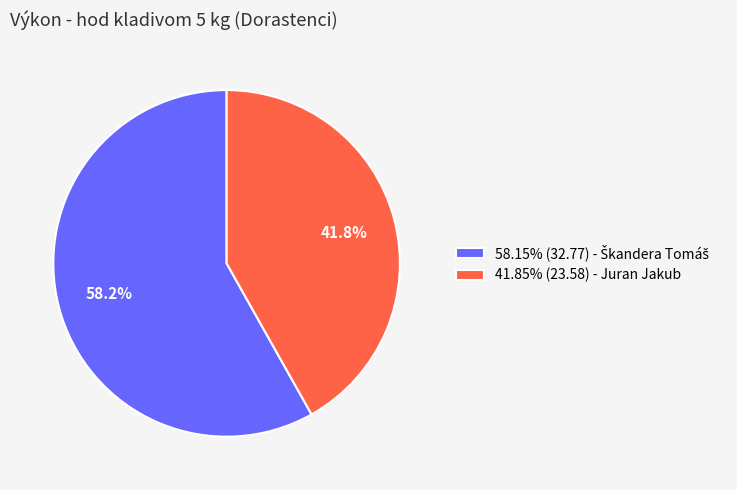

Does any single category account for the majority?

Yes